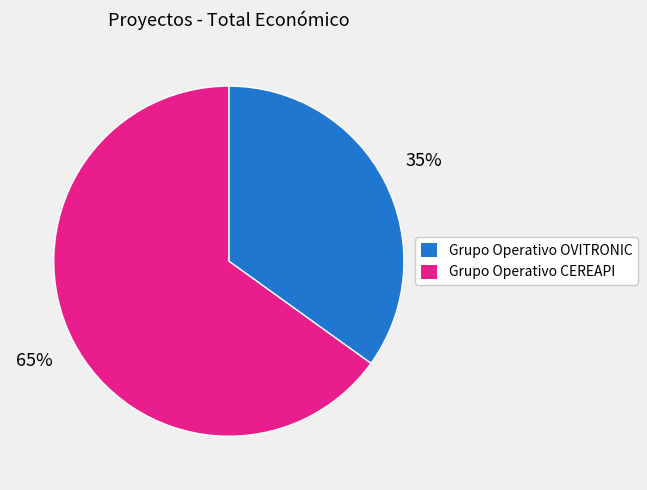

To the nearest percent, what percentage of the pie is Grupo Operativo OVITRONIC?

35%